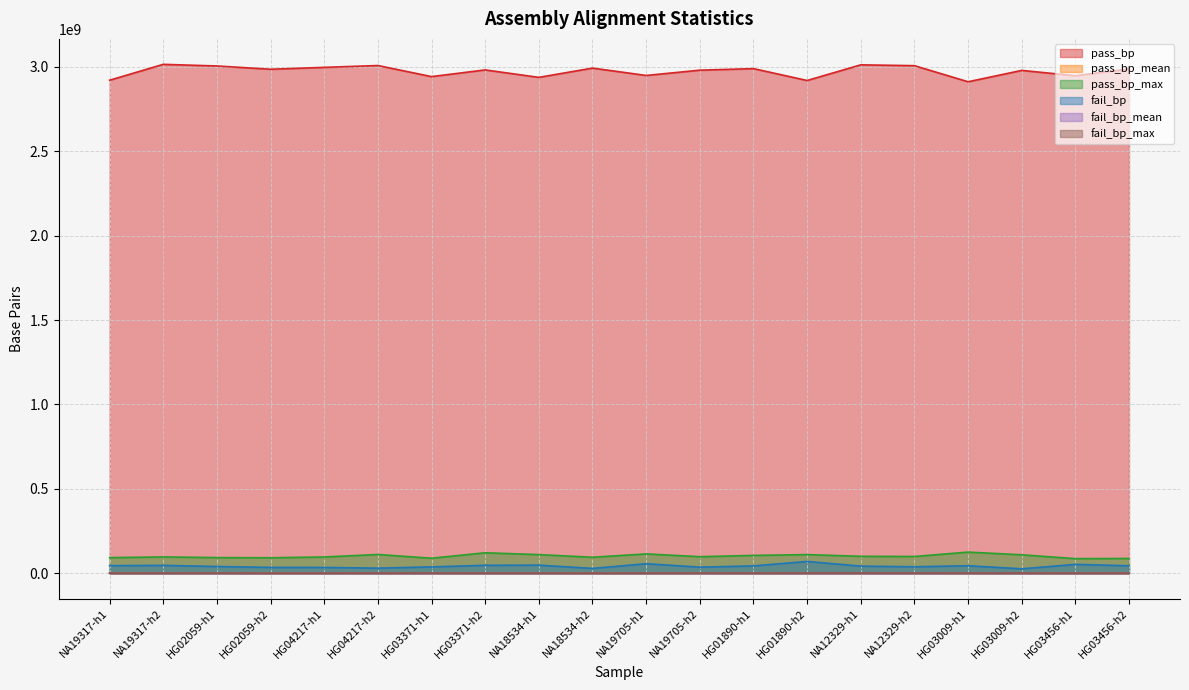

Where is fail_bp_max nearest to the value 870807?

HG03456-h2